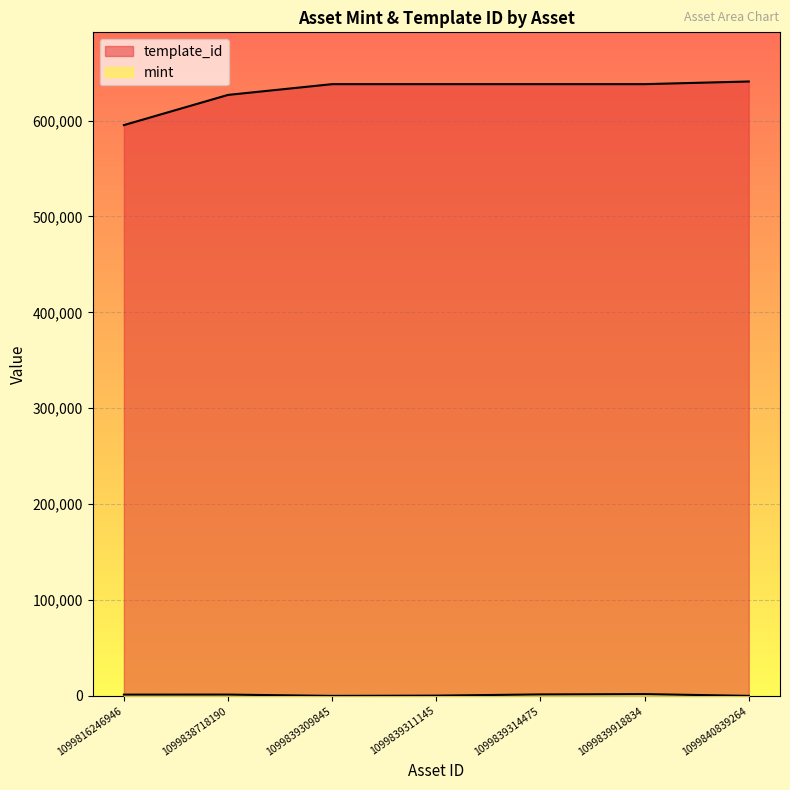

How many data points in template_id are above 637934?

1